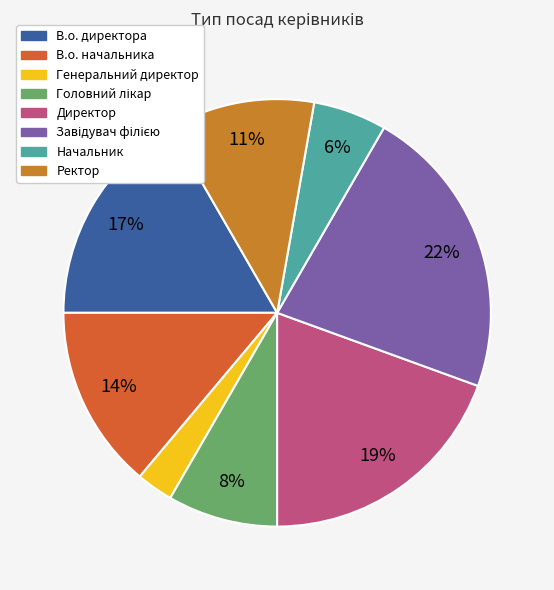

To the nearest percent, what is the combined percentage of В.о. директора and В.о. начальника?

31%